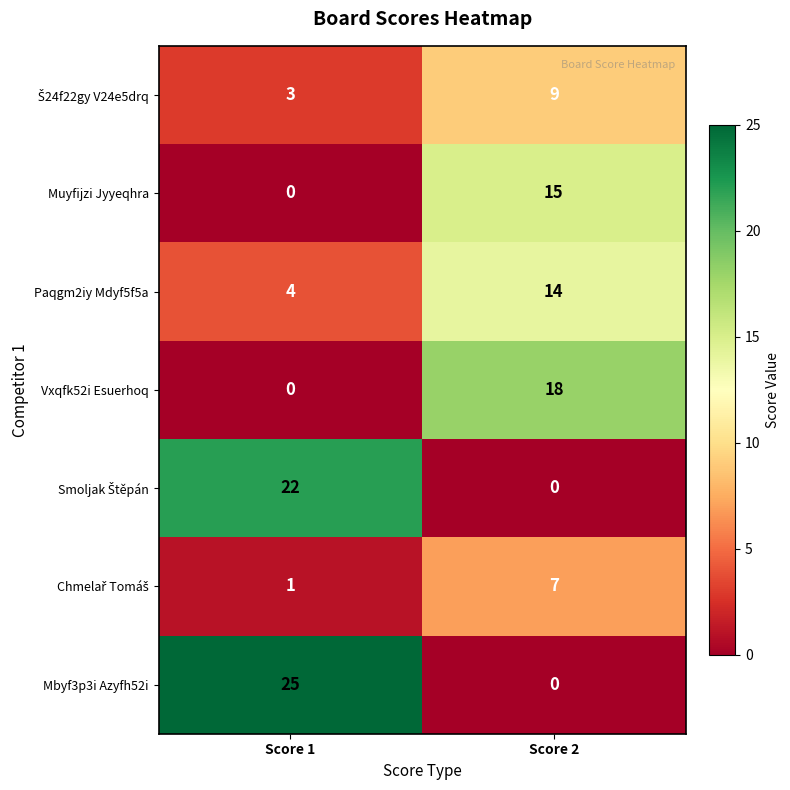

What is the average value of the Muyfijzi Jyyeqhra series?

8